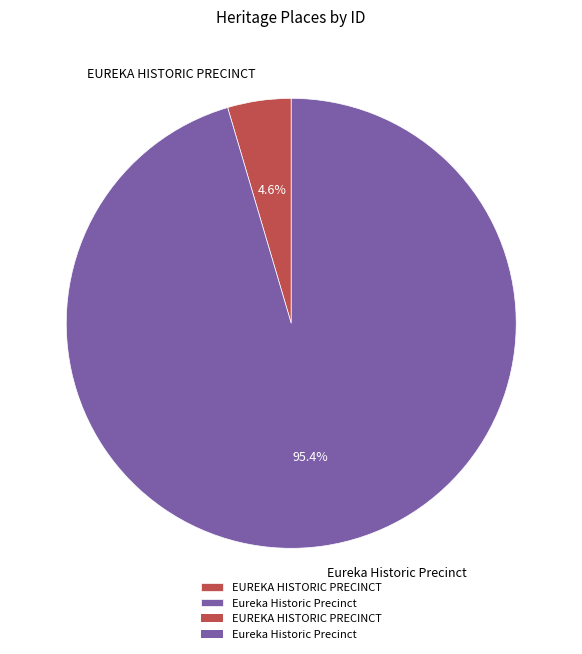

True or false: Eureka Historic Precinct accounts for 95% of the total.

True